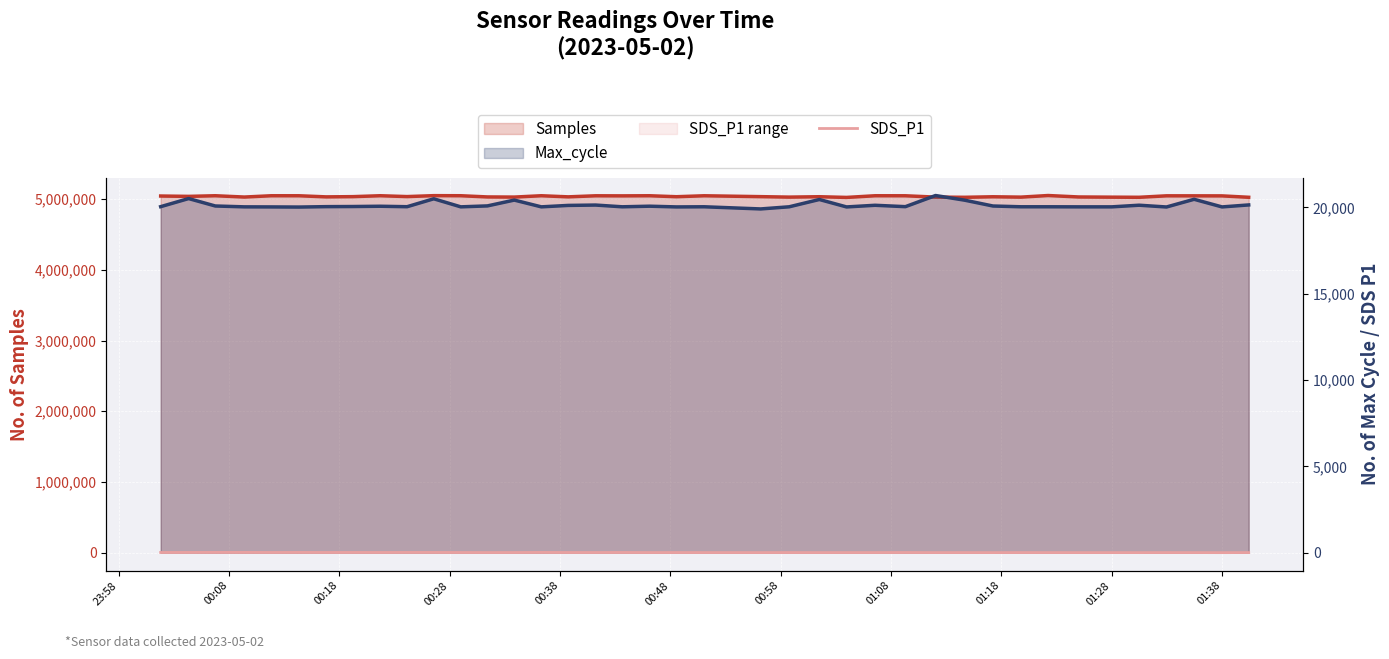

Does the chart display data point markers on the line(s)?

No